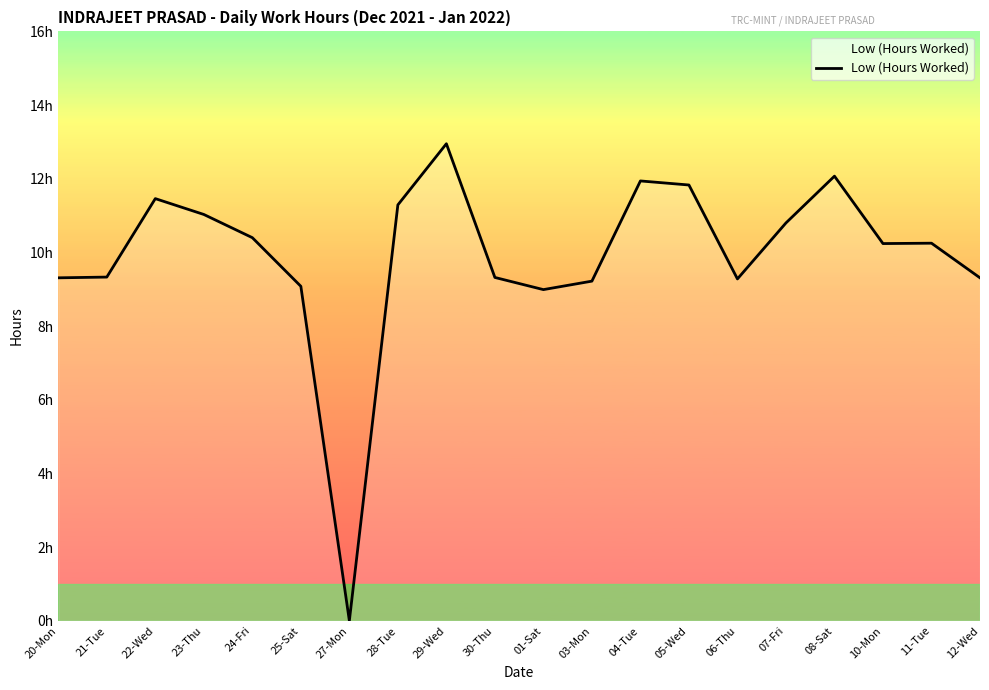

Is this an area chart (filled region under the line)?

Yes